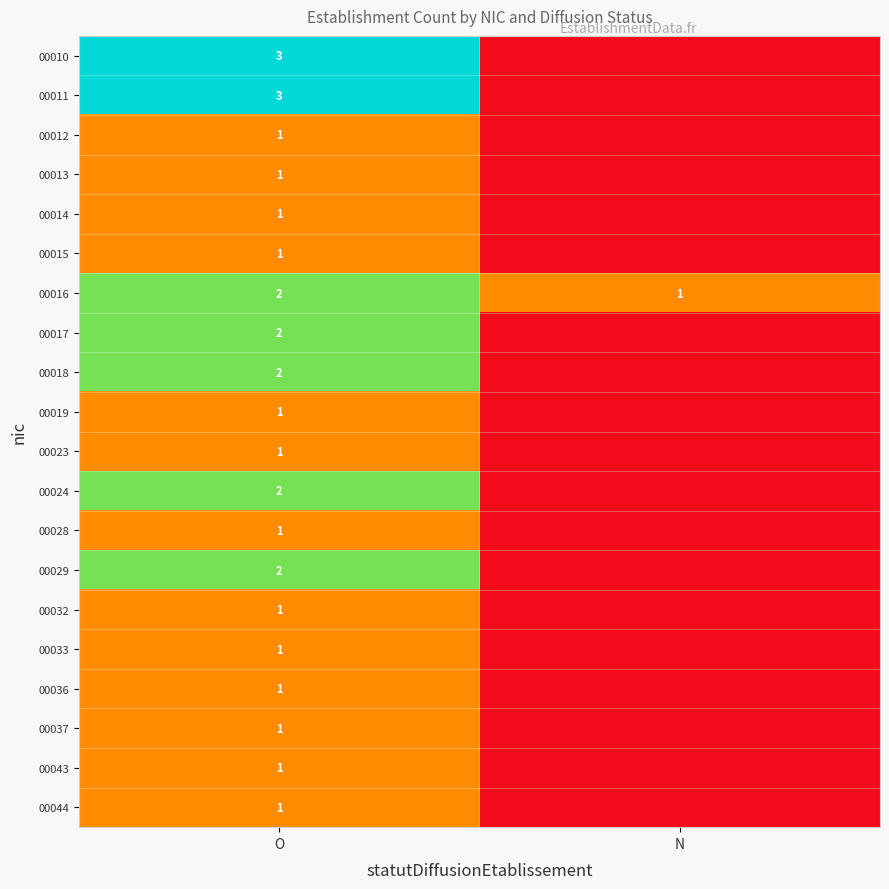

What is the total value across all series at N?

1